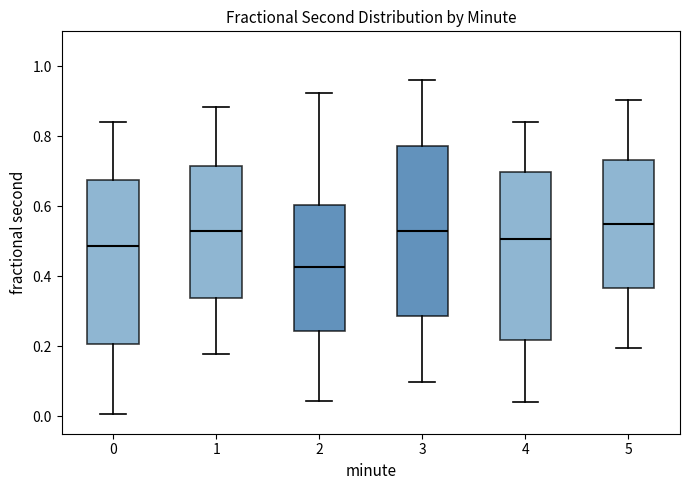

Where is the lower edge of the box at x = 1 on the y-axis? The values are not printed on the chart, so give them approximately, as read against the axis.

0.34